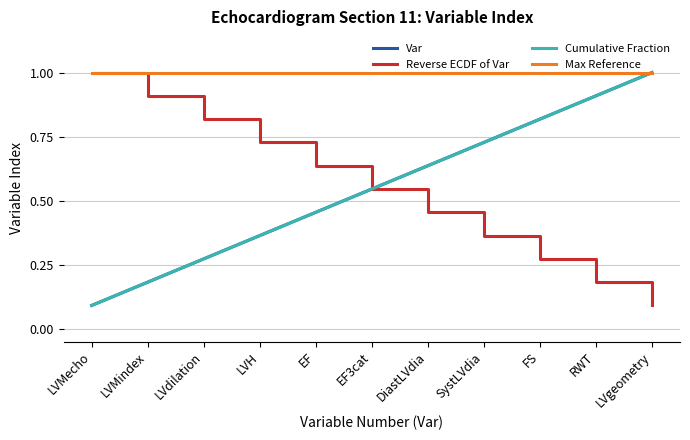

Which category has the highest value in the Cumulative Fraction series?

LVgeometry